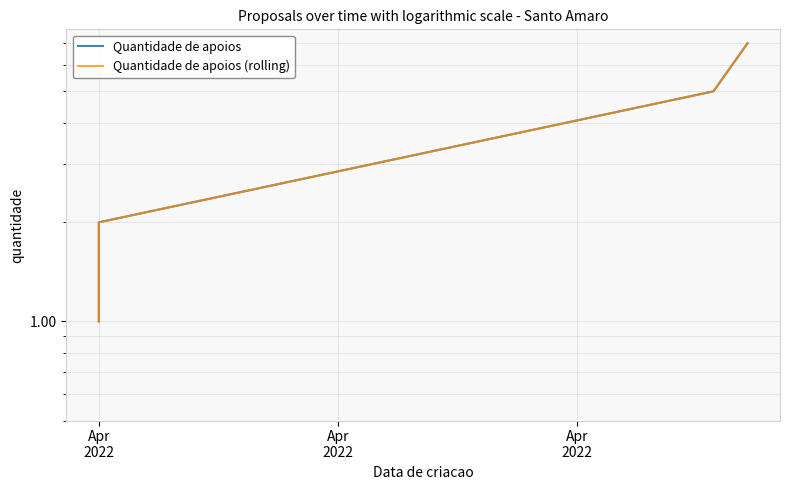

What is the average value of the Quantidade de apoios (rolling) series?

4